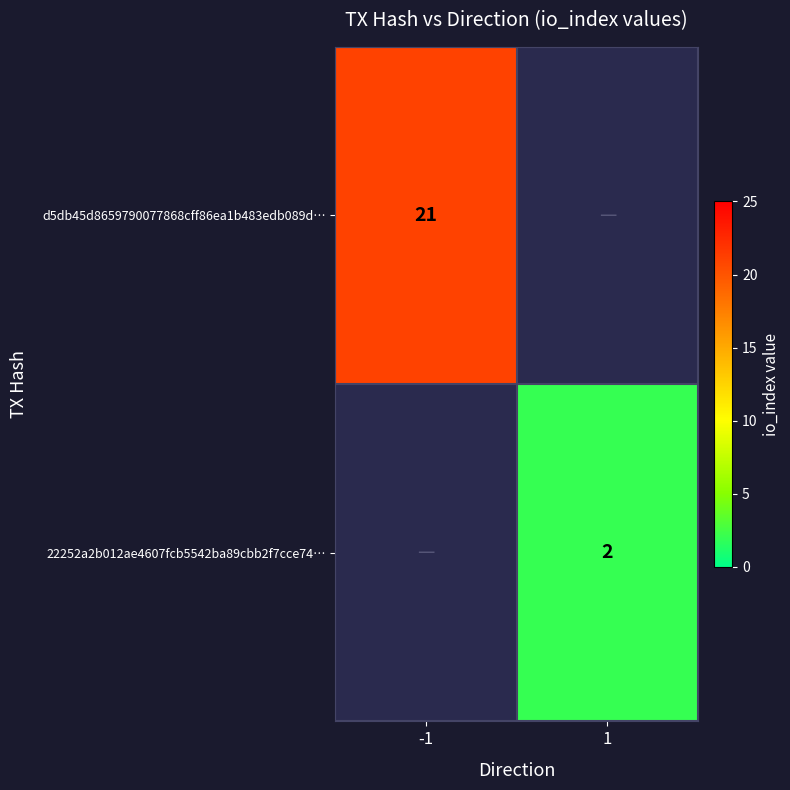

The value of 22252a2b012ae4607fcb5542ba89cbb2f7cce74… at 1 is 2. True or false?

True